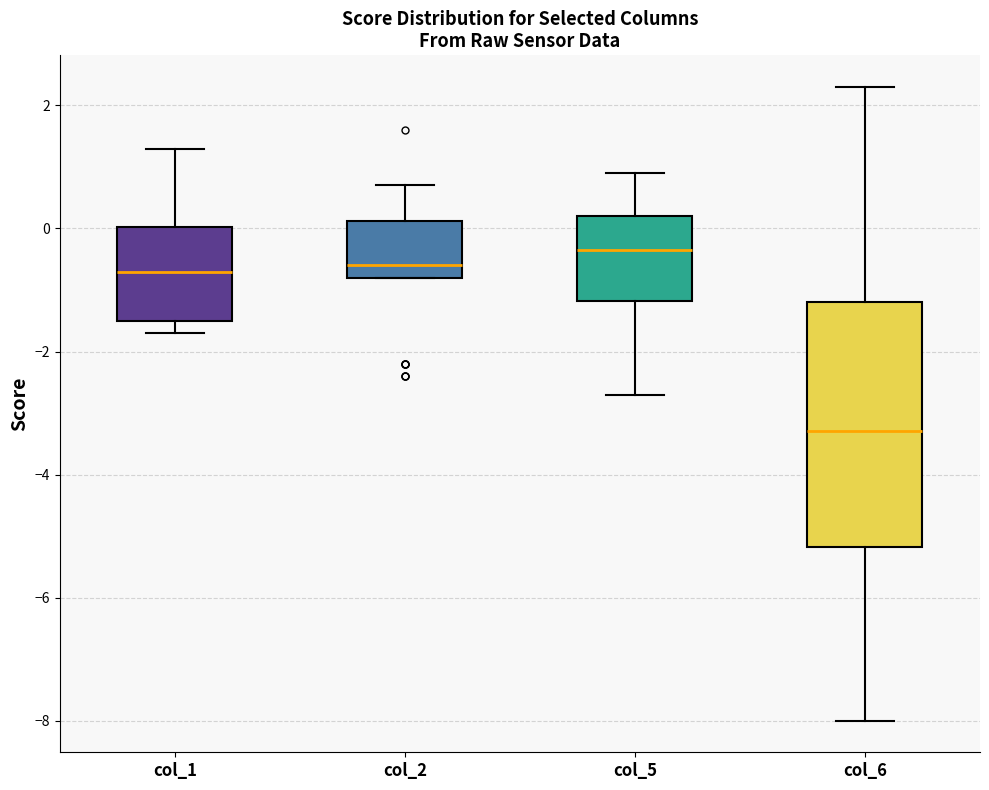

Which box has the highest median line?

col_5